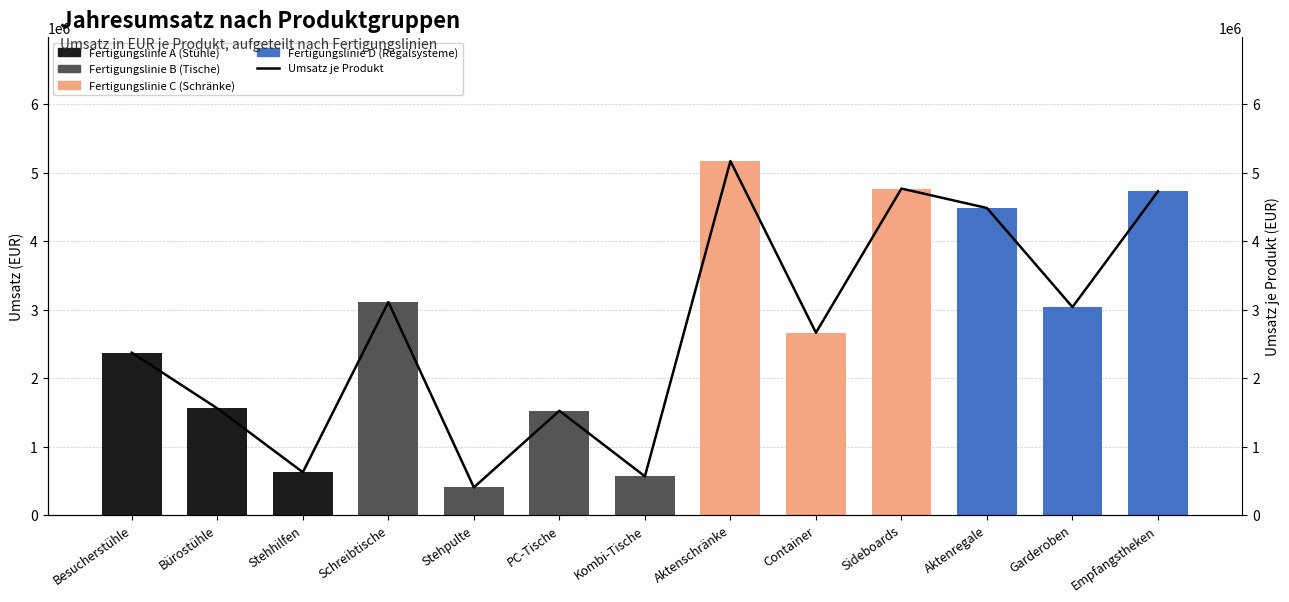

What is the label of the 10th bar from the right?

Schreibtische